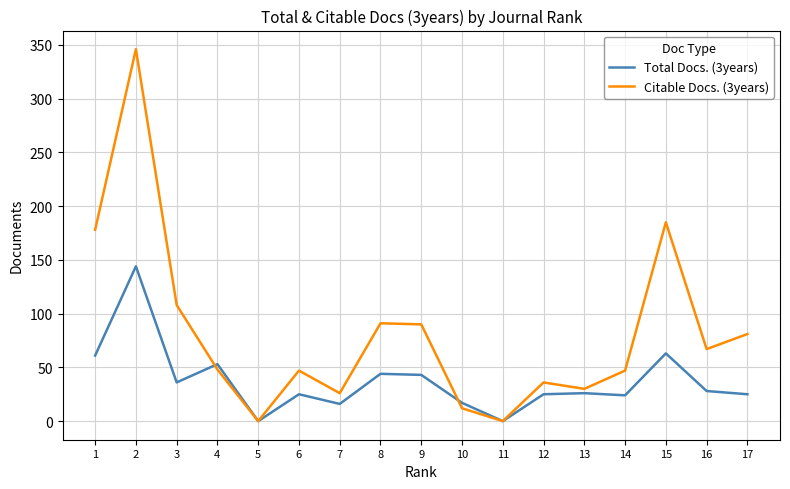

What is the difference between the highest and lowest values at 8?

47